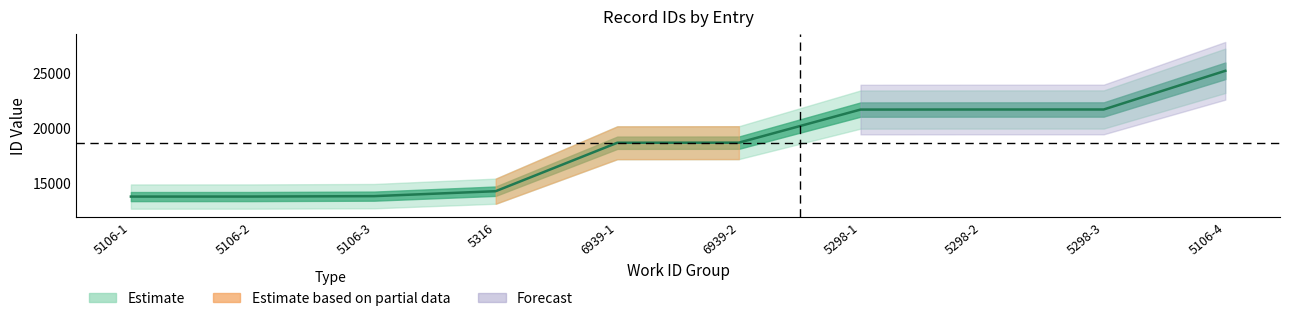

What is the smallest value displayed?

13793